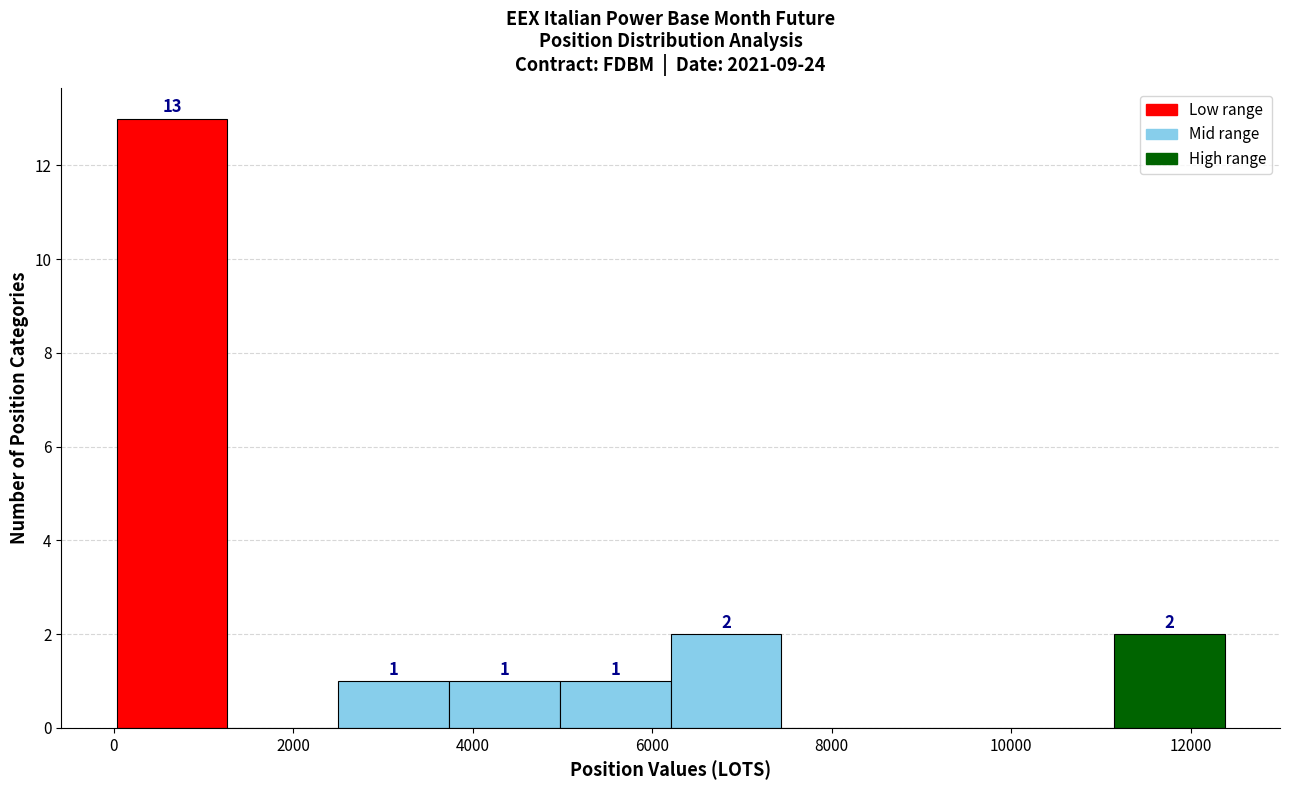

Over which range of the x-axis is the bar tallest?

0 to 1200